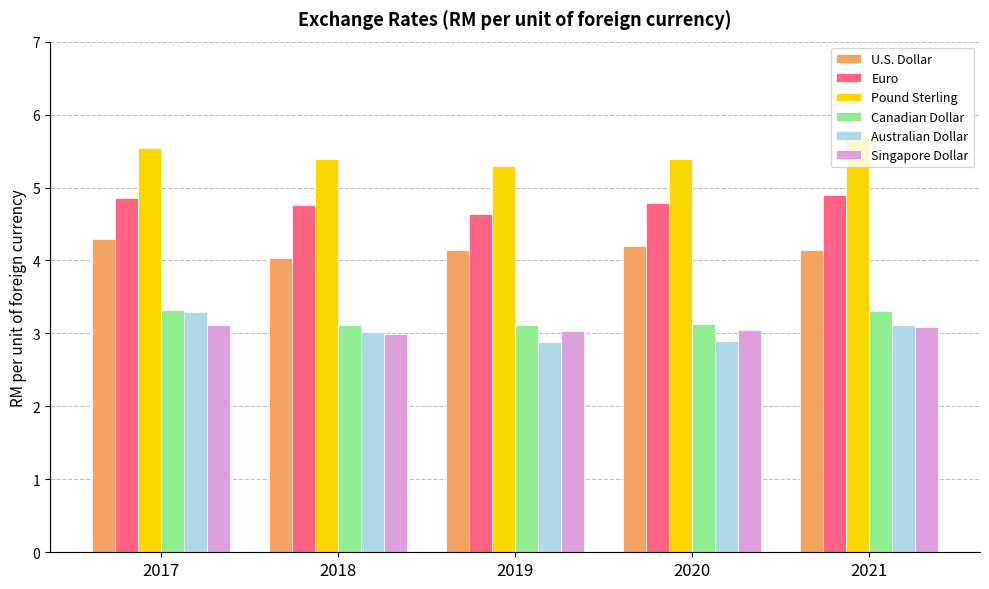

True or false: Canadian Dollar has a value of 3.1 at 2020.

True